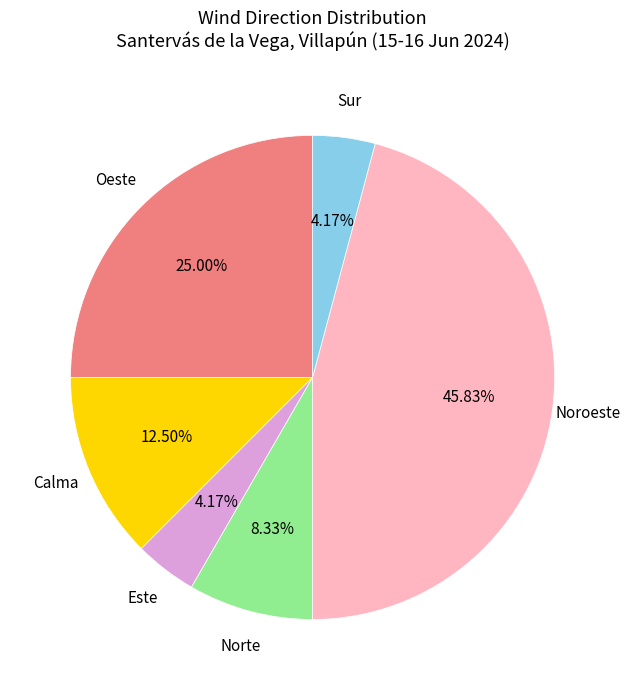

How many segments does this pie chart have?

6